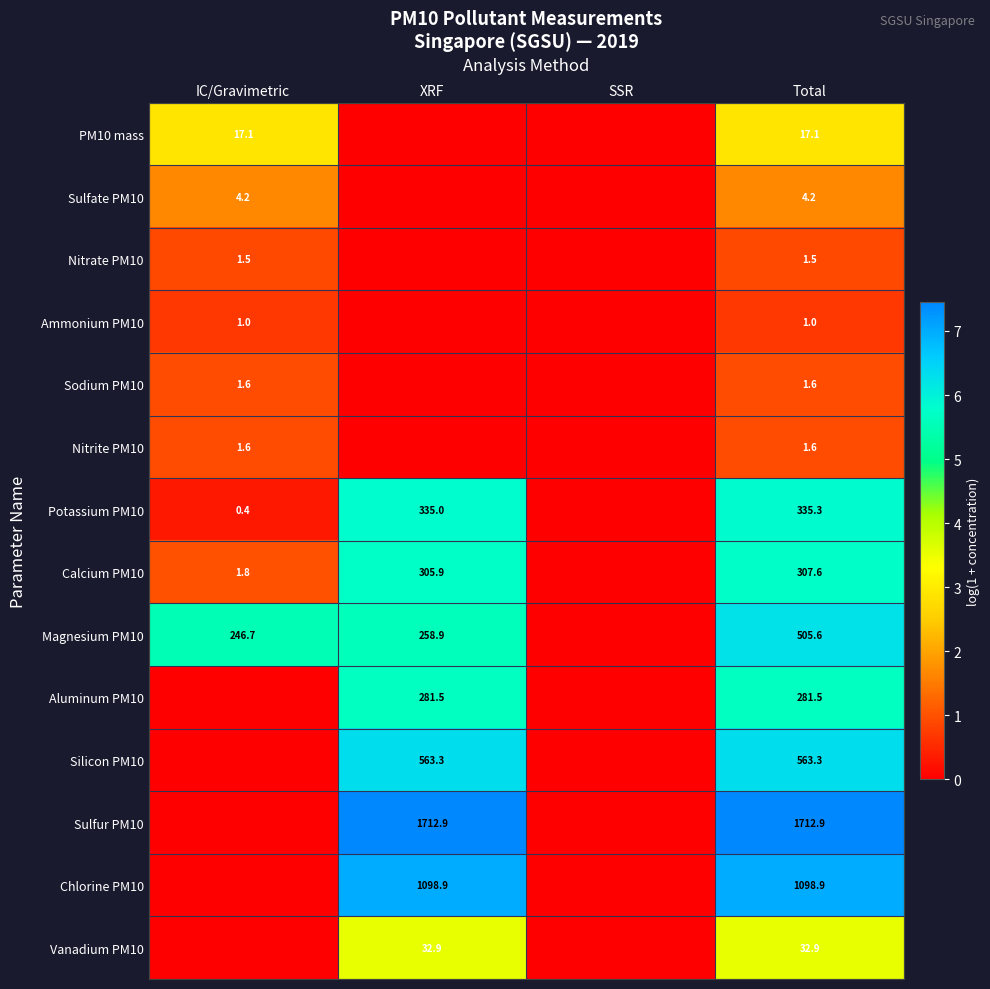

At which category does the chart reach its peak across all series?

XRF